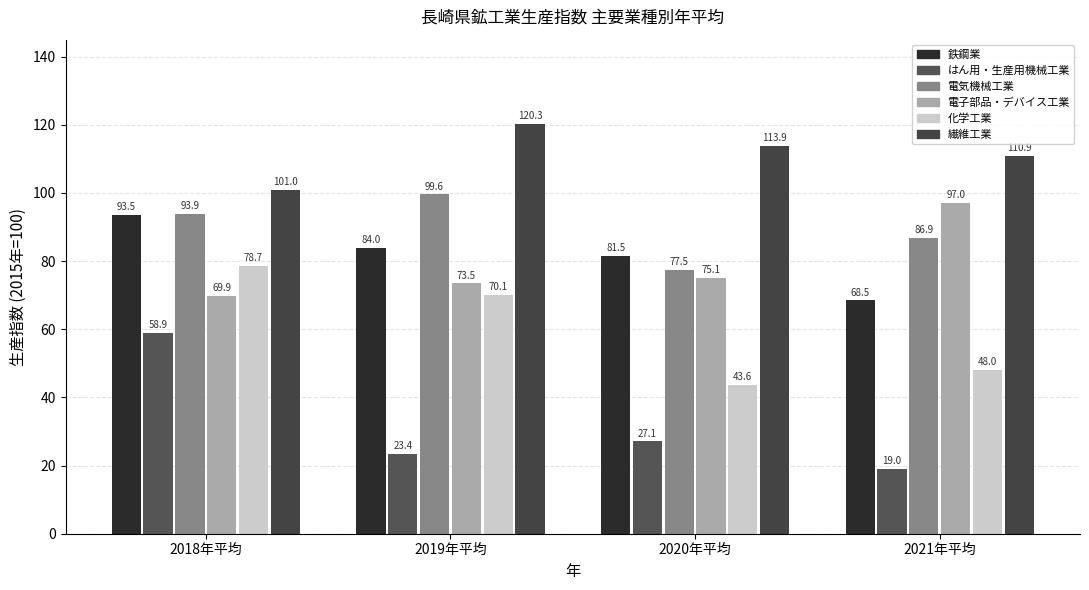

What is the difference between the maximum and minimum values in the はん用・生産用機械工業 series?

39.9